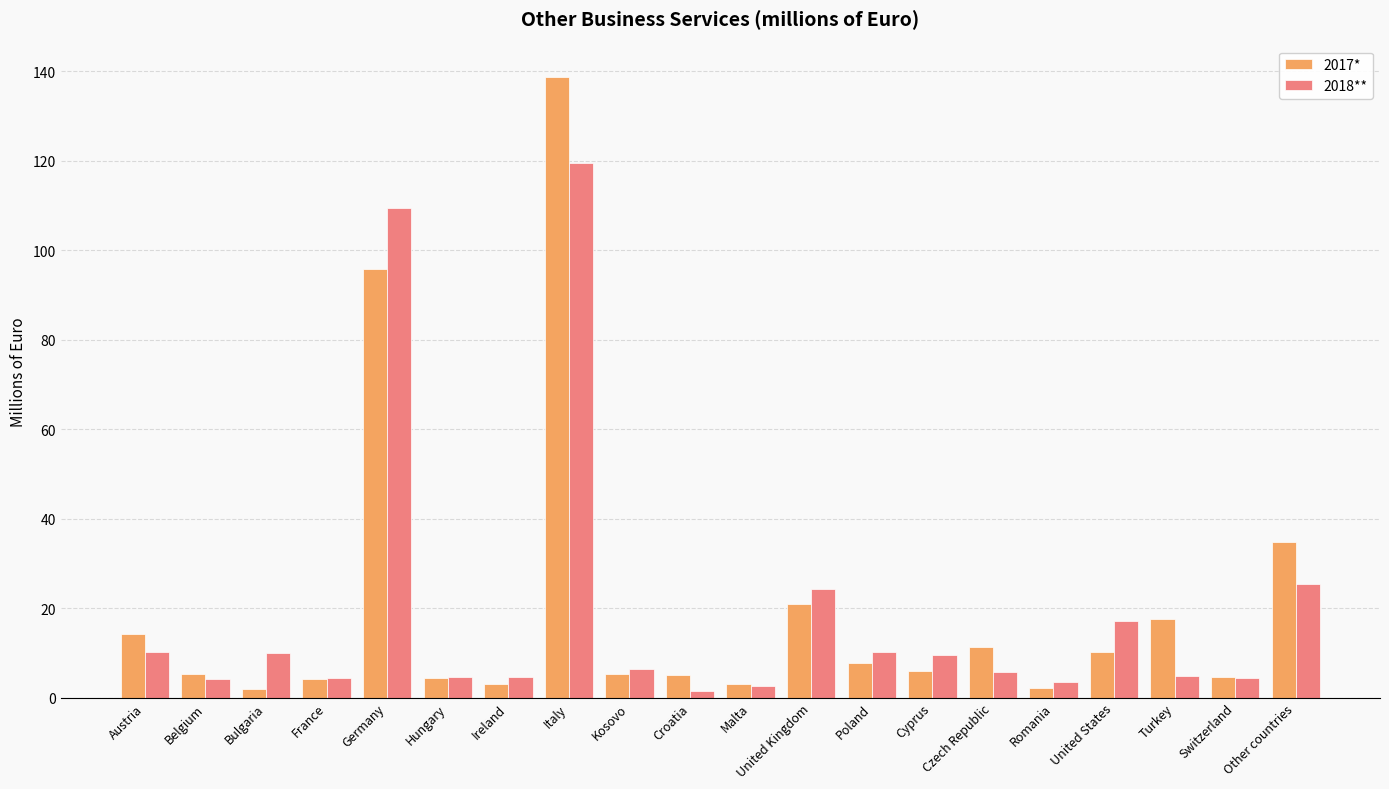

Where is 2017* nearest to the value 70?

Germany